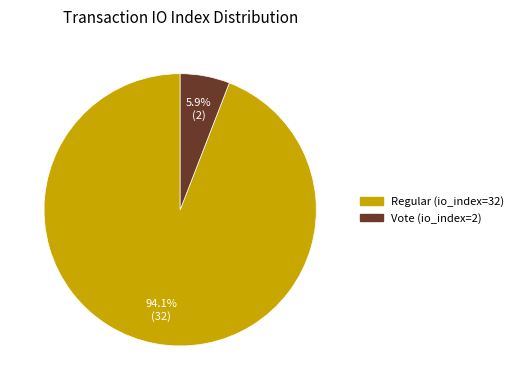

Is it true that Vote (io_index=2) is 6% of the pie?

True